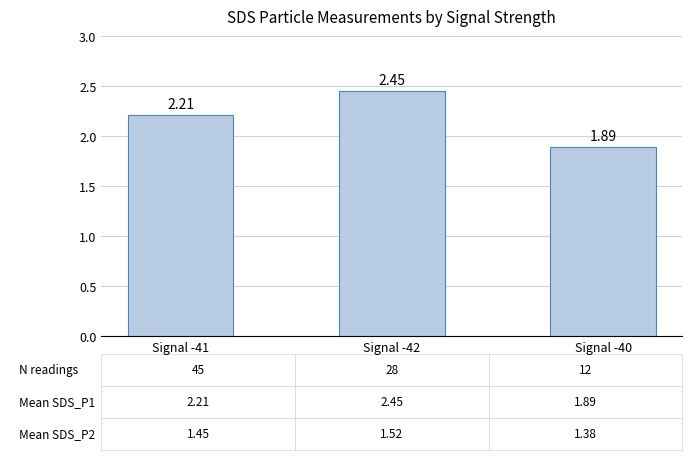

What is the average value?

2.2